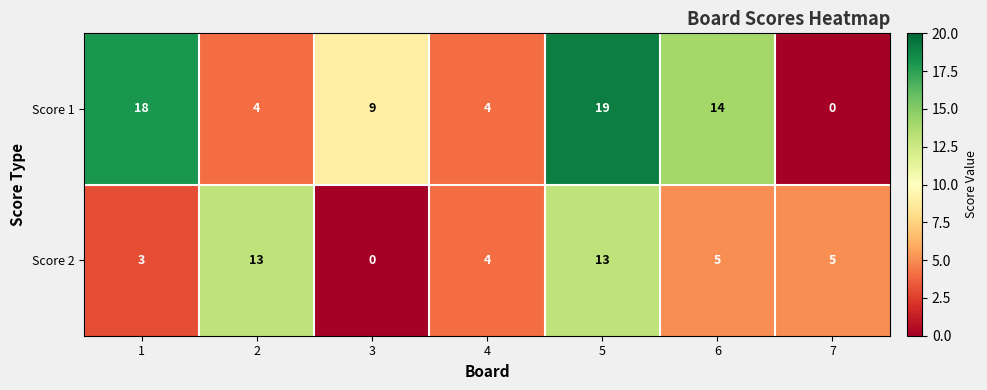

Rank the series by their average value, from highest to lowest.

Score 1, Score 2